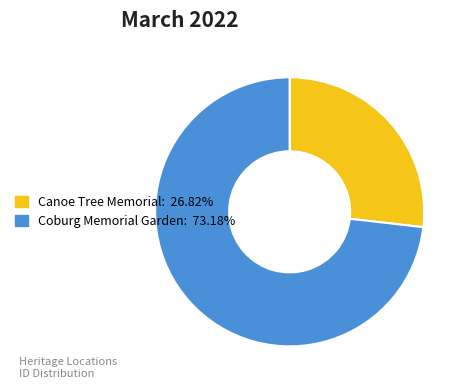

Is there any slice that represents more than half of the pie?

Yes